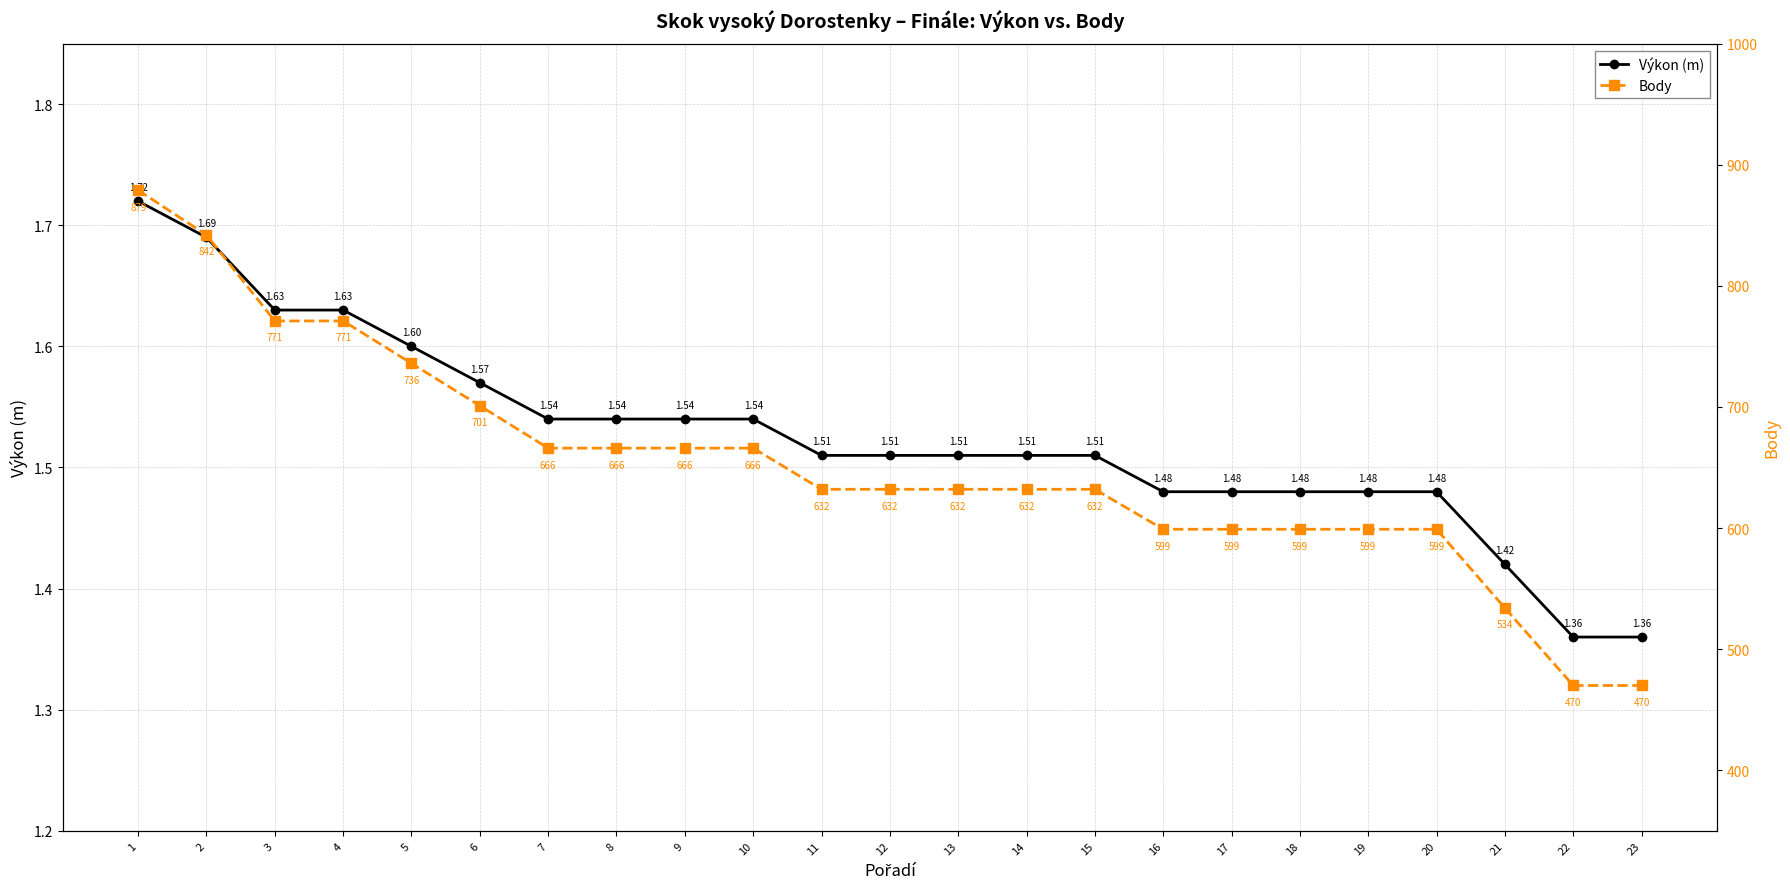

Reading right to left, what are all the values shown in this chart?

Výkon (m): 23=1.4	22=1.4	21=1.4	20=1.5	19=1.5	18=1.5	17=1.5	16=1.5	15=1.5	14=1.5	13=1.5	12=1.5	11=1.5	10=1.5	9=1.5	8=1.5	7=1.5	6=1.6	5=1.6	4=1.6	3=1.6	2=1.7	1=1.7
Body: 23=470.0	22=470.0	21=534.0	20=599.0	19=599.0	18=599.0	17=599.0	16=599.0	15=632.0	14=632.0	13=632.0	12=632.0	11=632.0	10=666.0	9=666.0	8=666.0	7=666.0	6=701.0	5=736.0	4=771.0	3=771.0	2=842.0	1=879.0